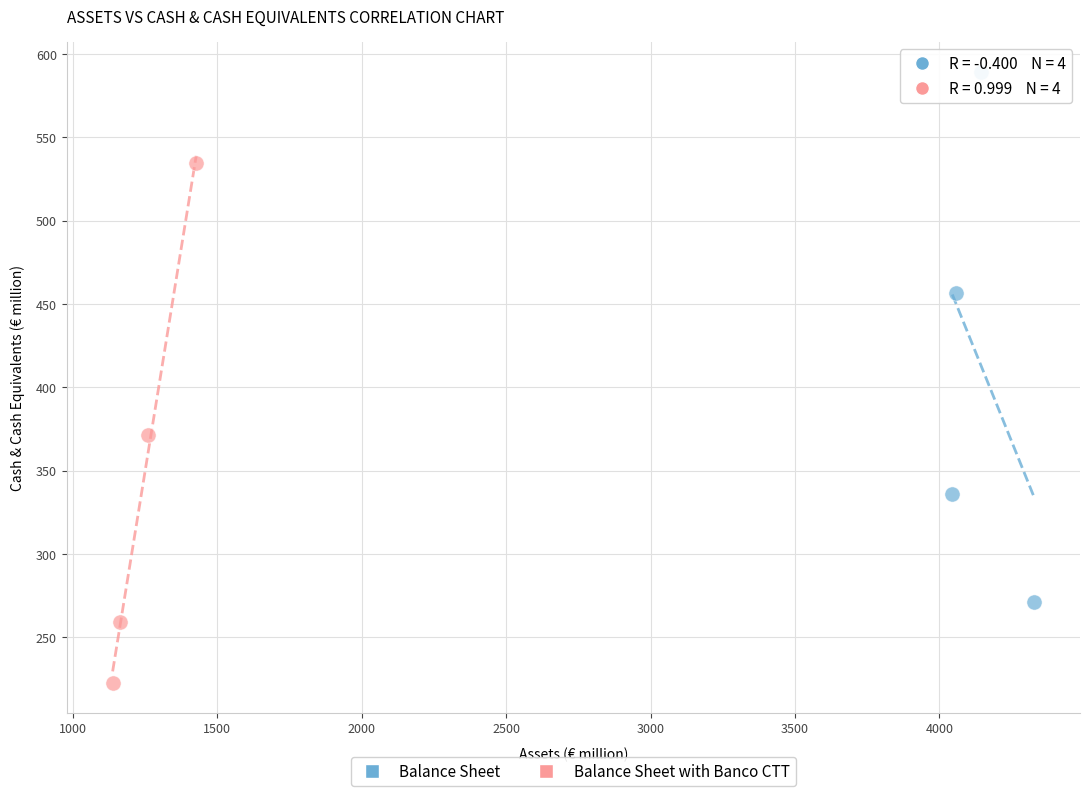

Which series contains the highest Y value?

Balance Sheet